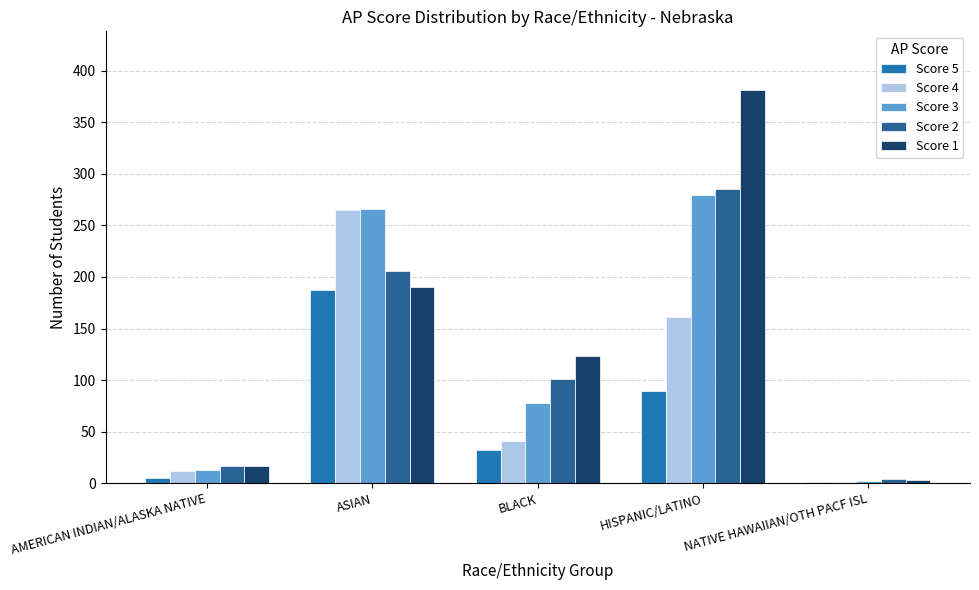

Count the number of data series in this chart.

5